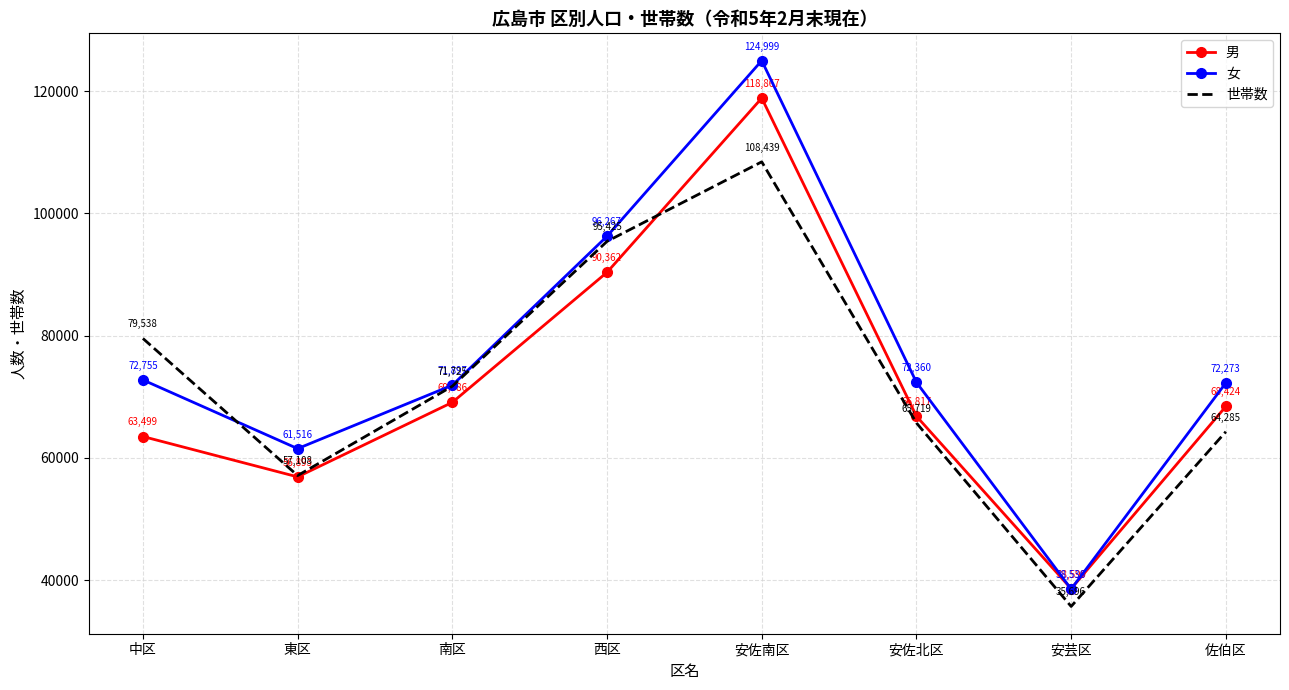

Where is the first local minimum for 女?

東区